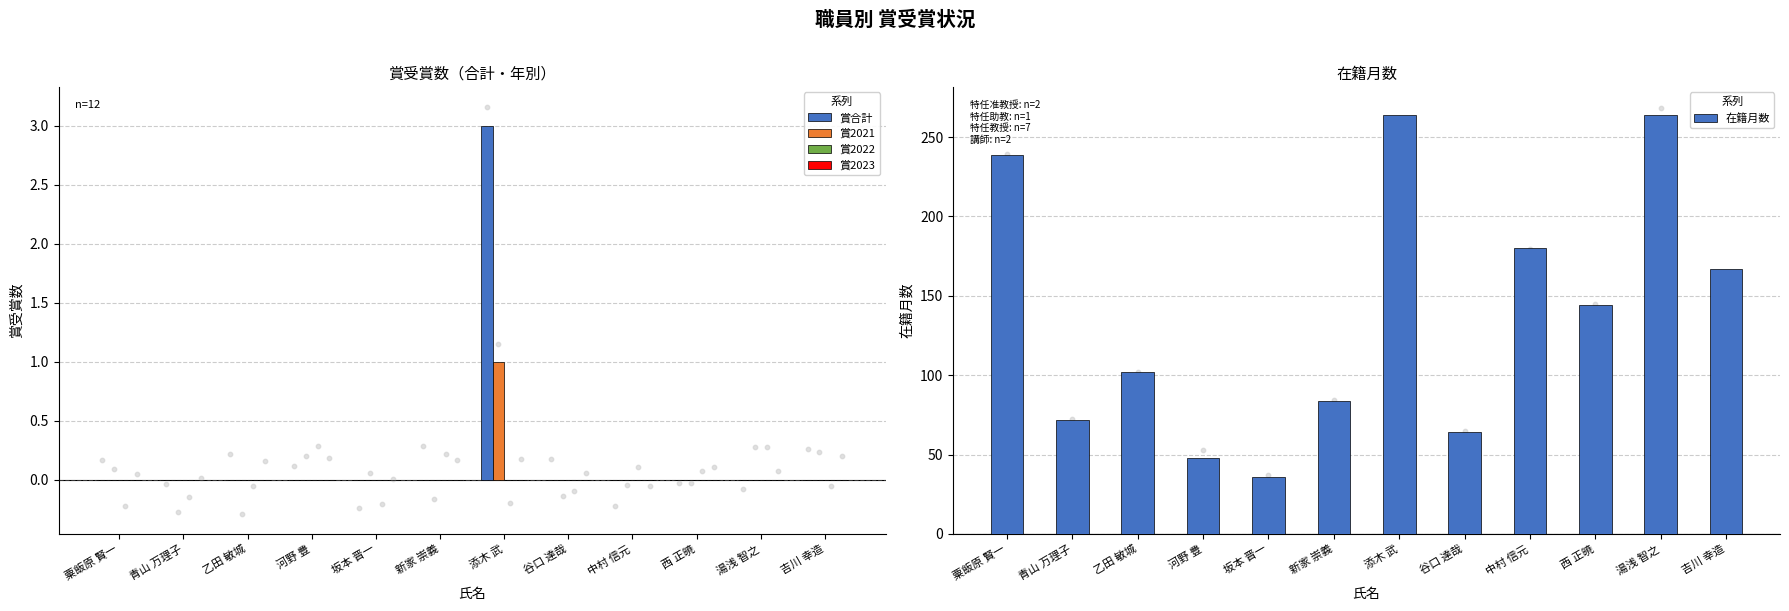

At which category is the sum across all series the highest?

添木 武